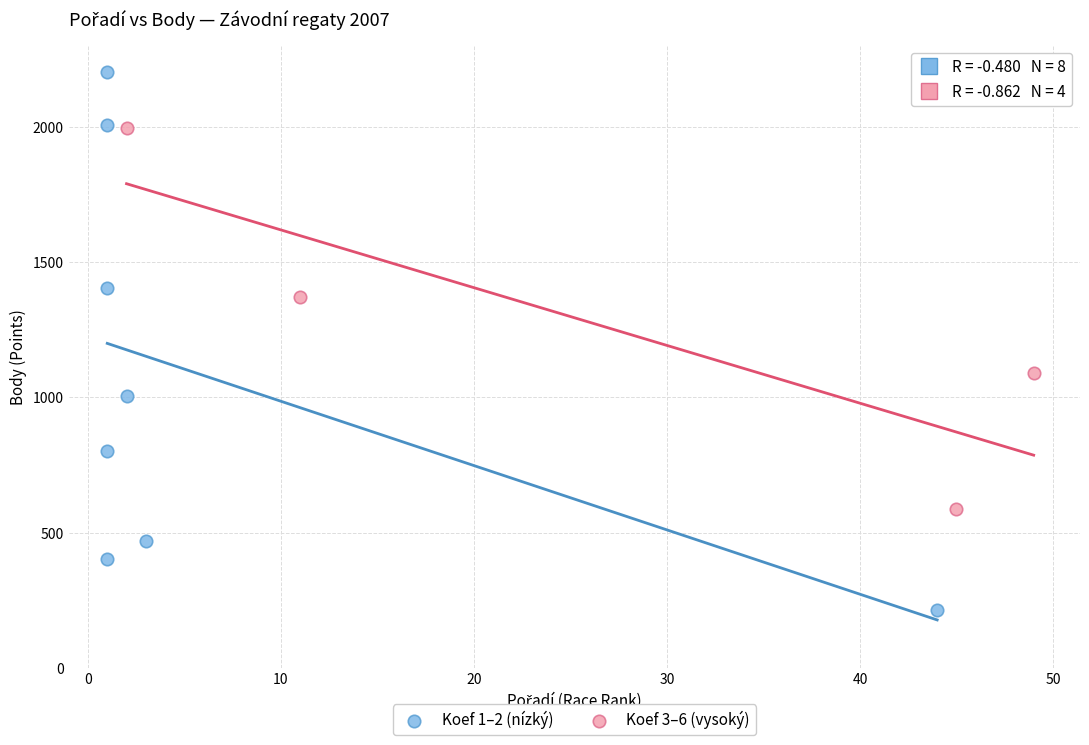

Which series has the largest Y range (max minus min)?

Koef 1–2 (nízký)